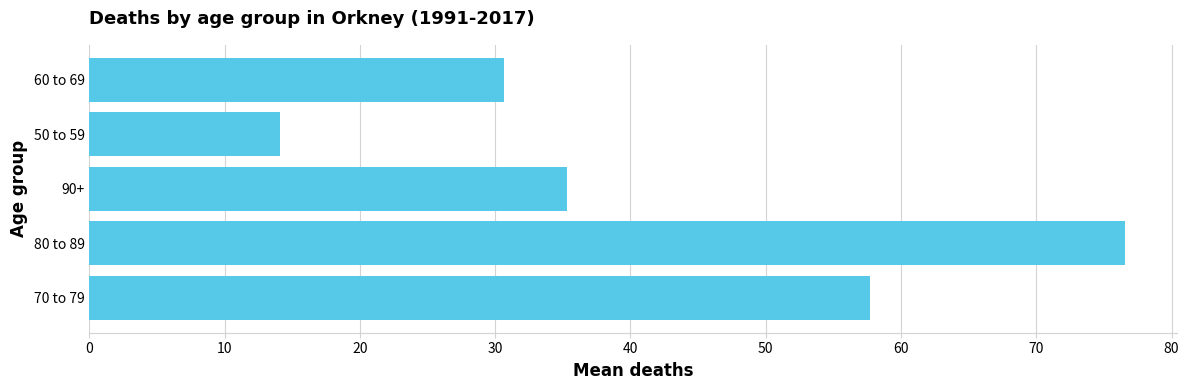

Is it true that the value at 90+ is 21.4?

False